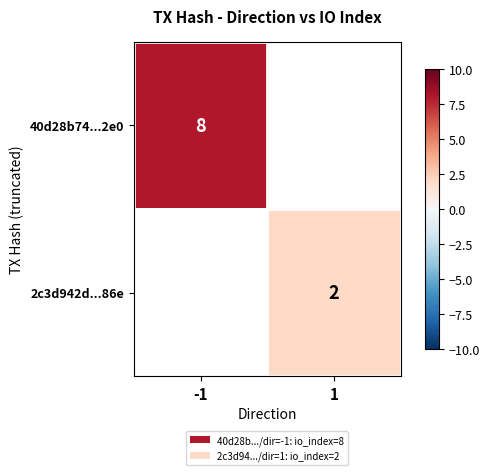

How many distinct data groups are displayed?

2